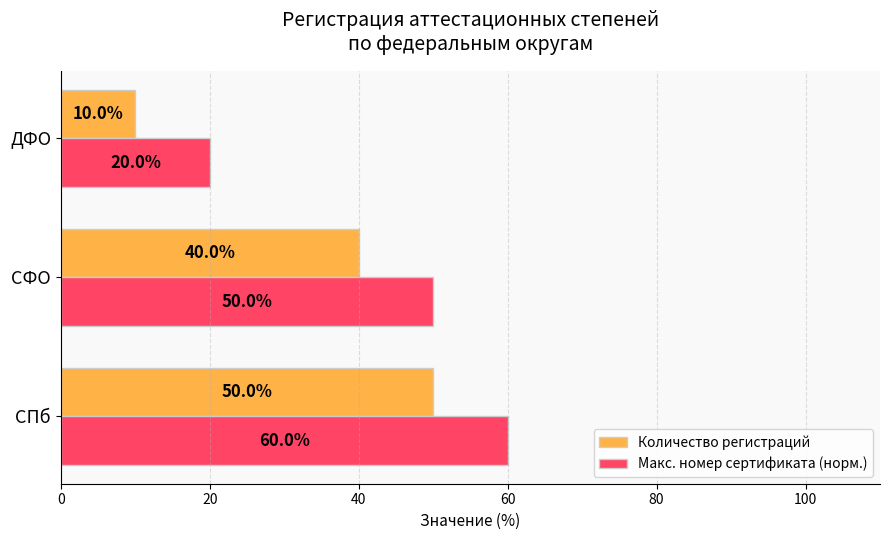

Is it true that Количество регистраций equals 40 at СФО?

True